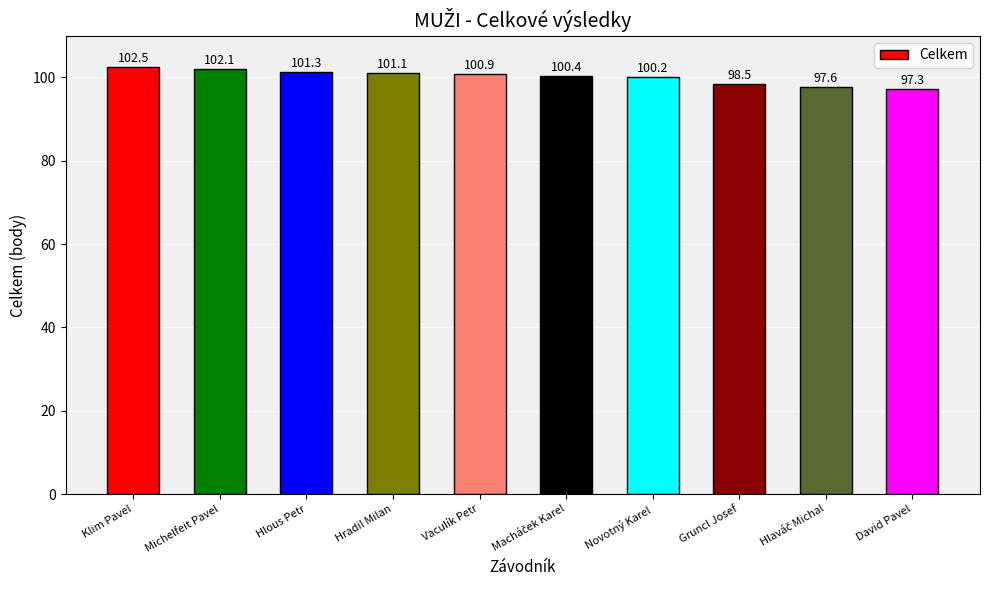

Where is the data nearest to the value 99?

Gruncl Josef